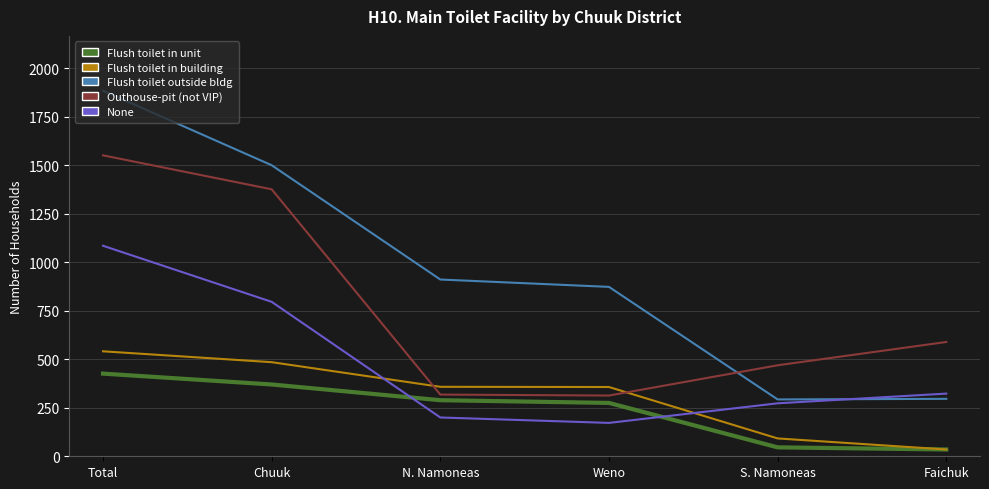

Rank the series by their maximum value, from highest to lowest.

Flush toilet outside bldg, Outhouse-pit (not VIP), None, Flush toilet in building, Flush toilet in unit